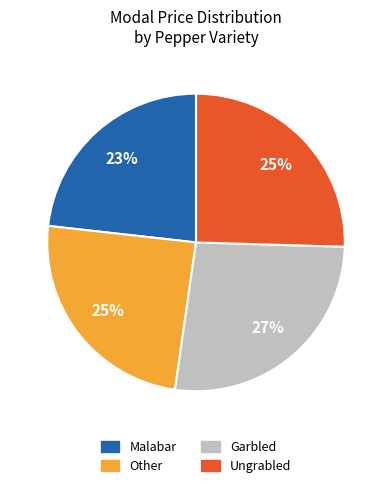

Is it true that Malabar is 30% of the pie?

False